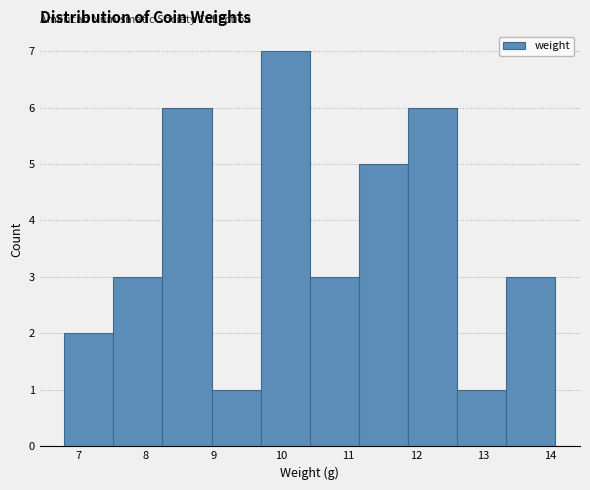

Reading left to right, list every bar in this chart as the range it spans on the x-axis followed by its height. Neither the bar edges nor the heights are printed on the chart, so give them approximately, as read against the axes.

6.8 to 7.5: 2
7.5 to 8.2: 3
8.2 to 9.0: 6
9.0 to 9.7: 1
9.7 to 10.4: 7
10.4 to 11.2: 3
11.2 to 11.9: 5
11.9 to 12.6: 6
12.6 to 13.3: 1
13.3 to 14.1: 3